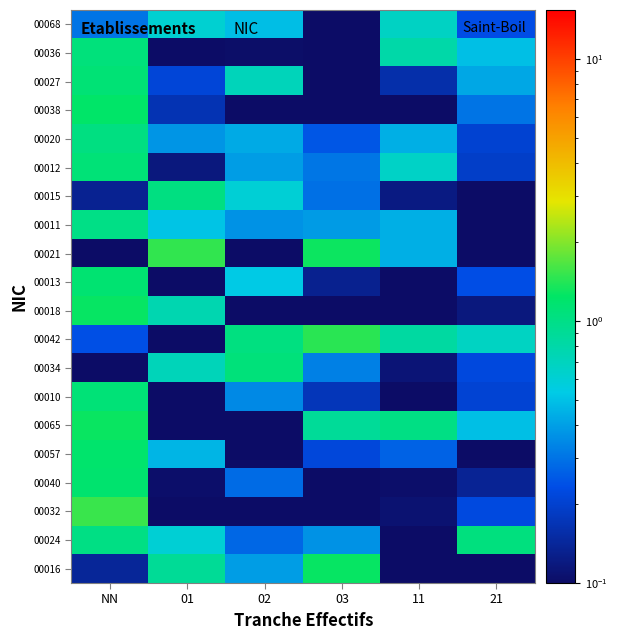

Which category has the lowest value across all series?

11